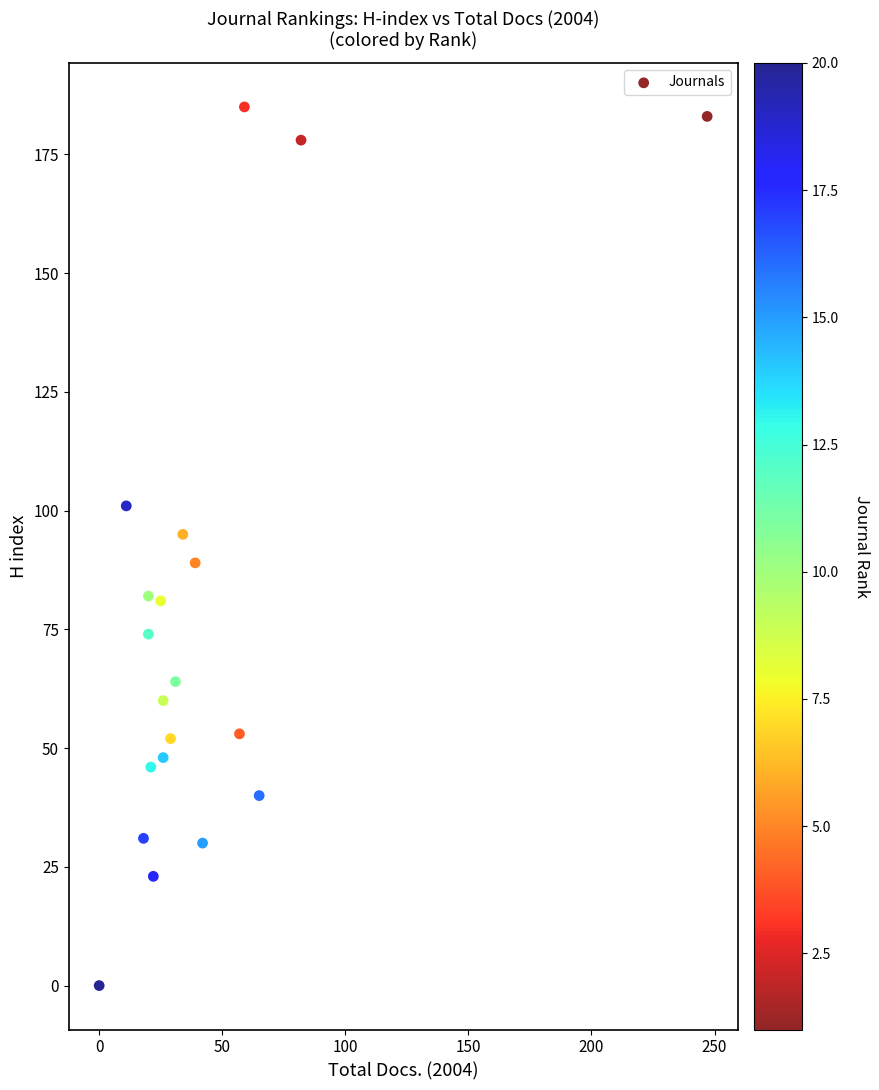

What is the range of X values (max minus min)?

247